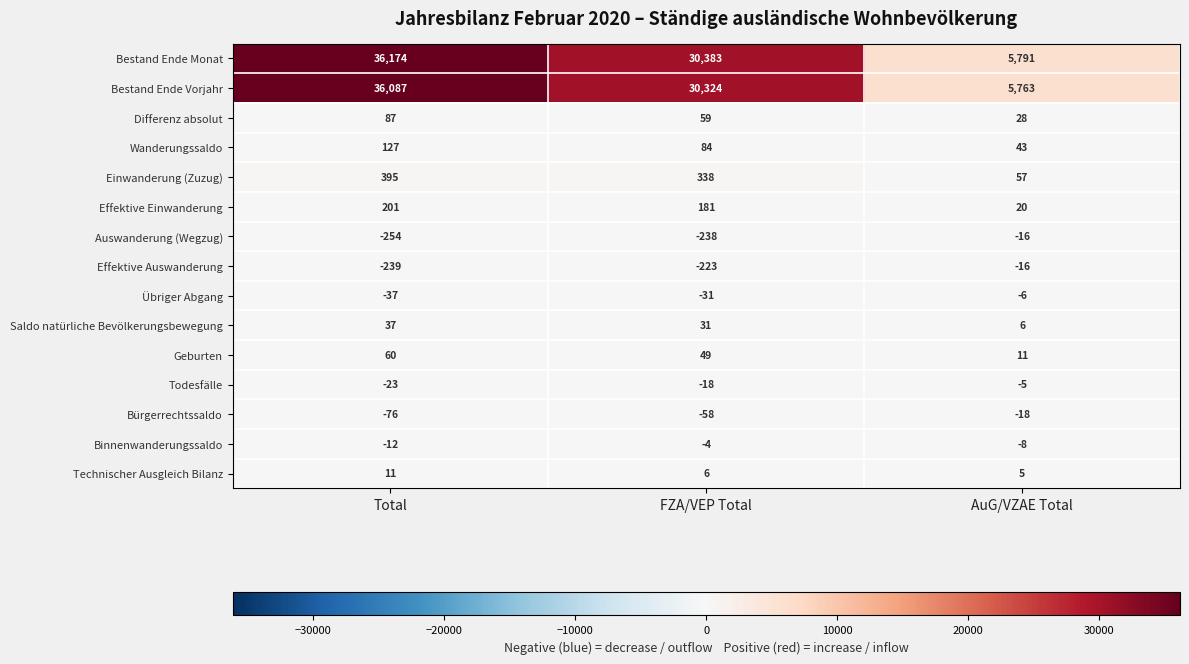

What is the sum of all Bestand Ende Vorjahr values?

72174